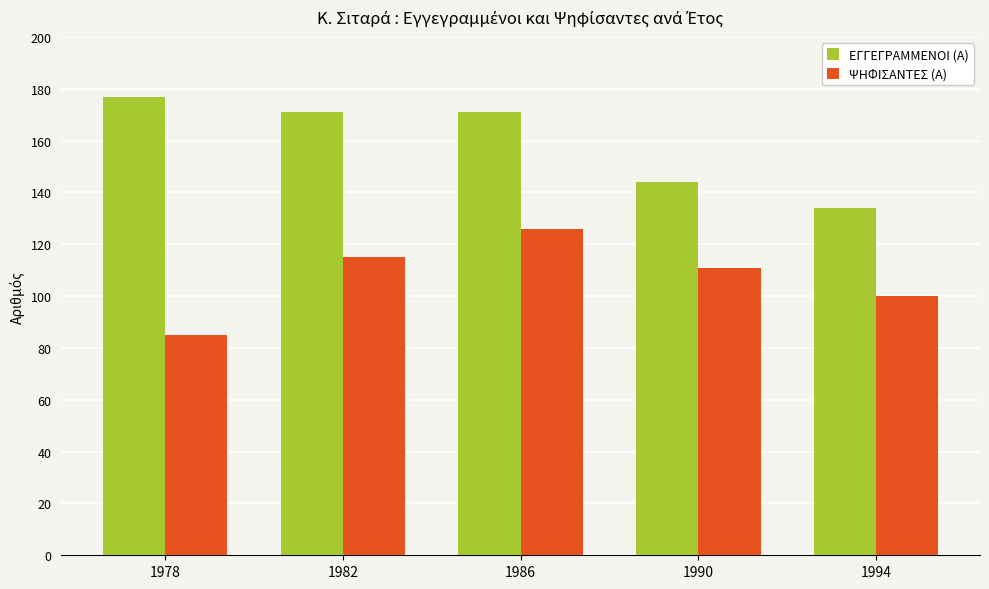

At how many categories does at least one series exceed 147?

3